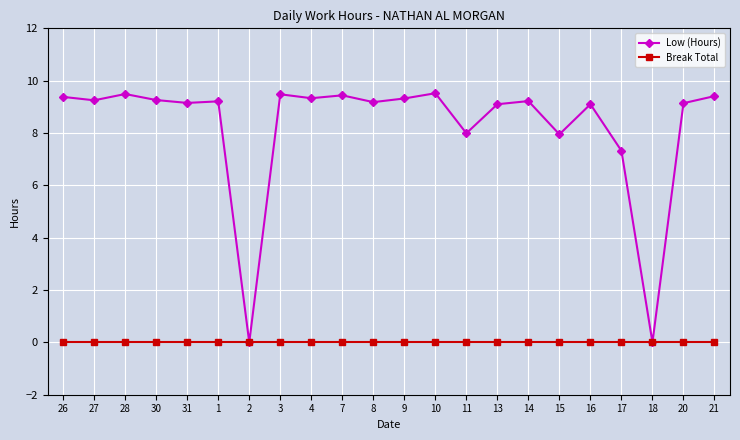

What is the average value of the Low (Hours) series?

8.2